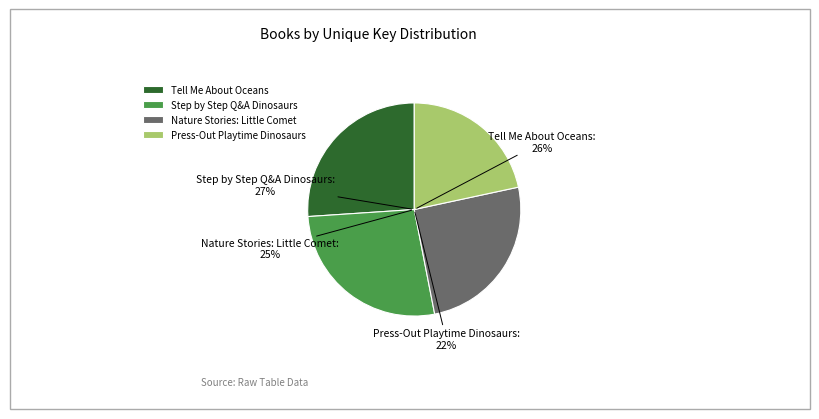

Which has a higher value, Tell Me About Oceans or Nature Stories: Little Comet?

Tell Me About Oceans